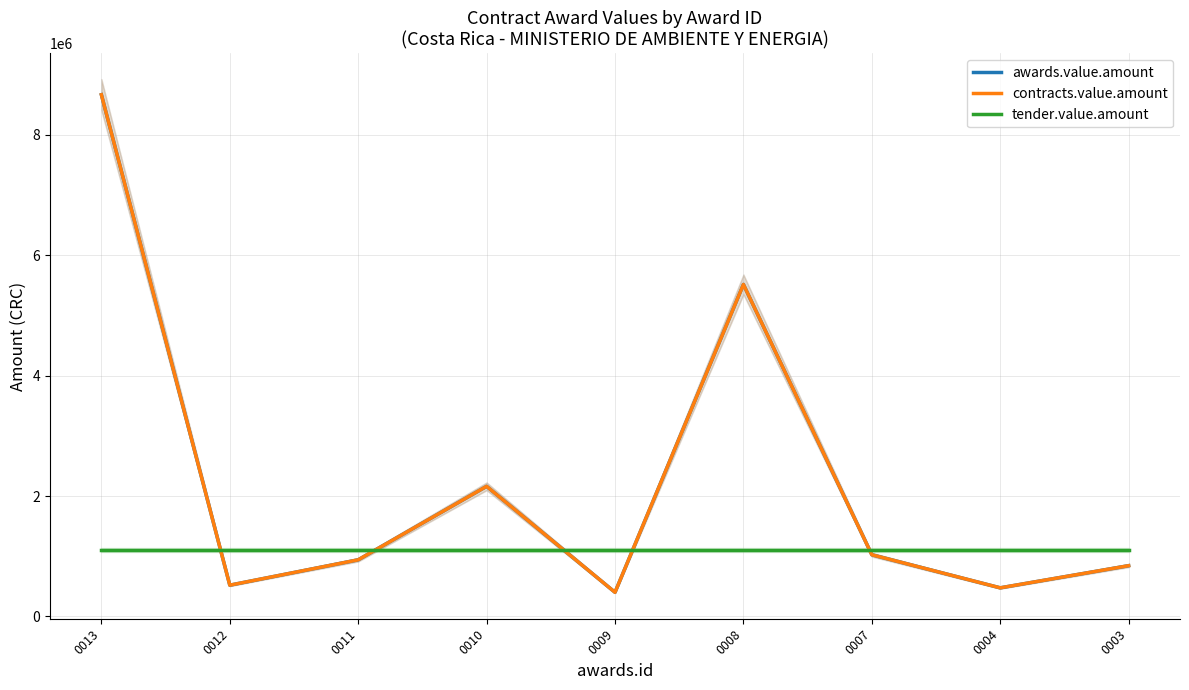

How many series are shown in this chart?

3